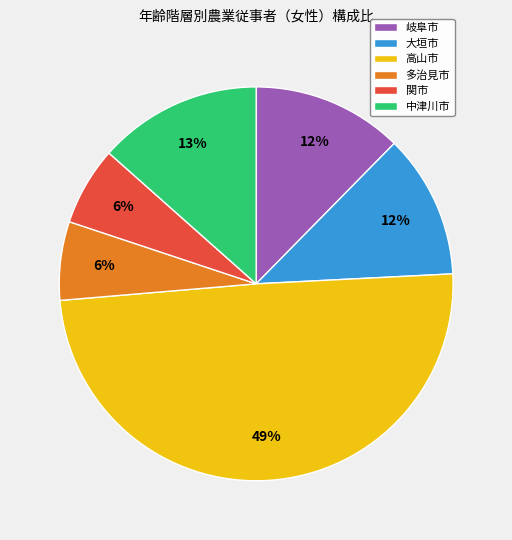

To the nearest percent, what percentage of the pie is 多治見市?

6%